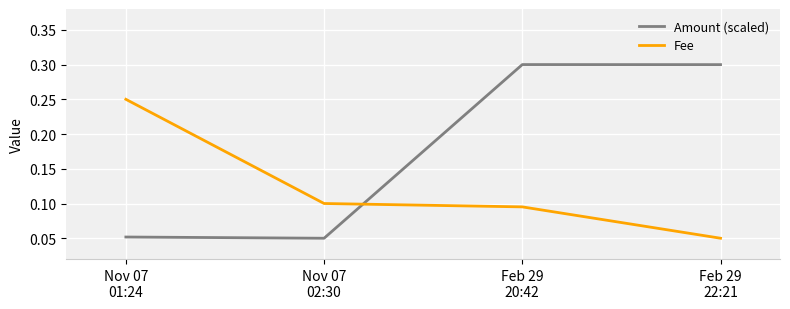

How many intersections are there between Fee and Amount (scaled)?

1